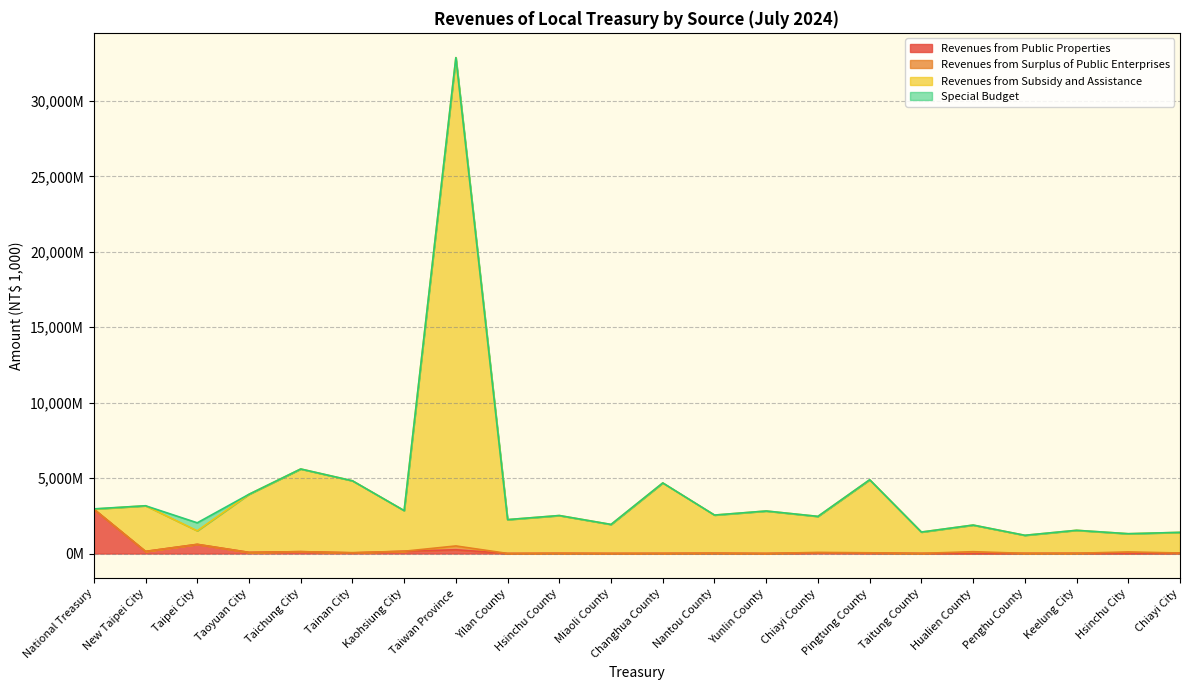

What is the sum of all Revenues from Public Properties values?

4583.2